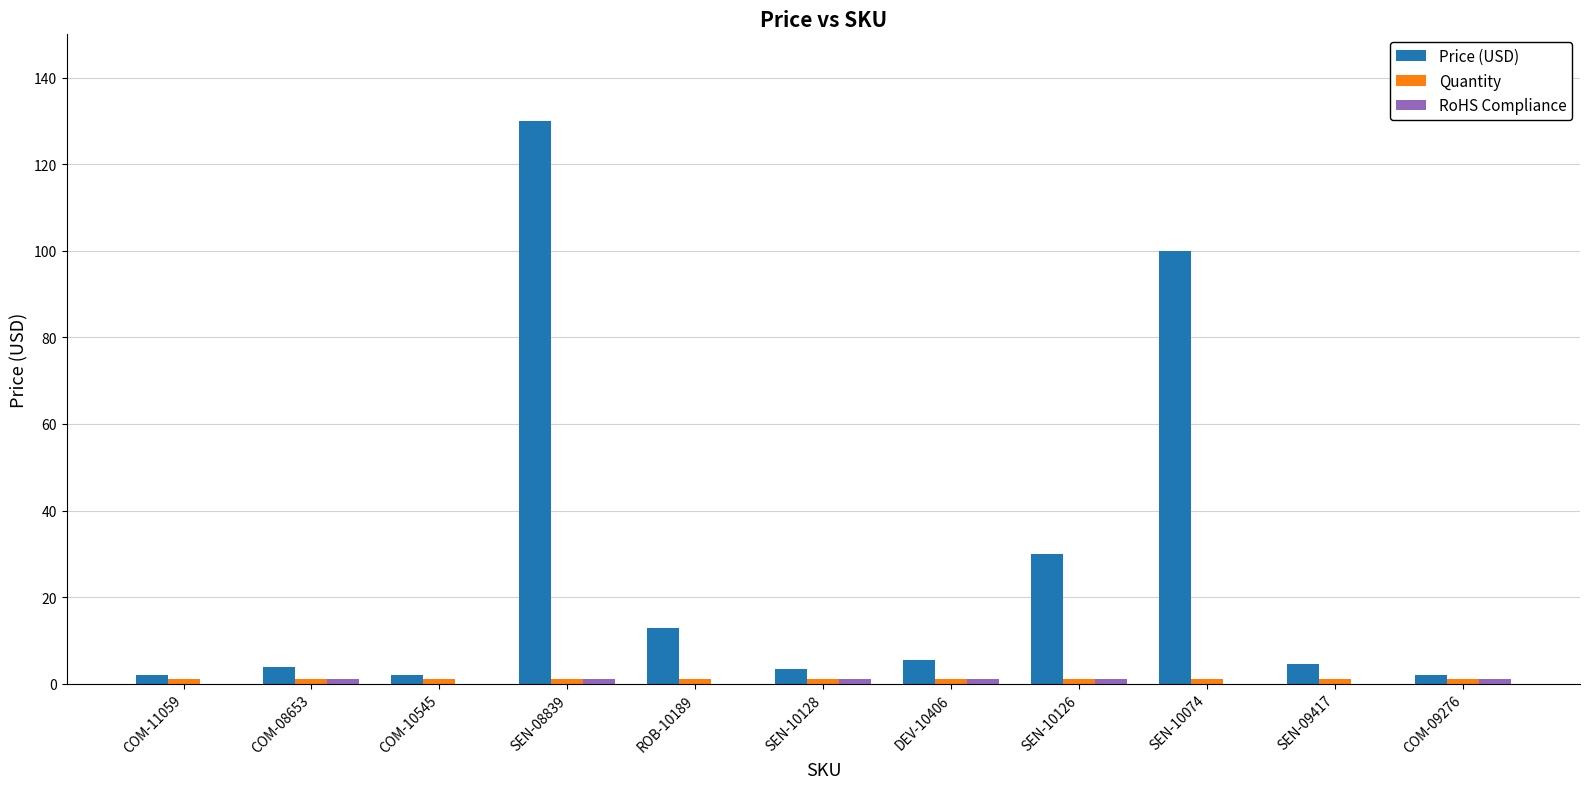

Which category has the highest value in the Price (USD) series?

SEN-08839